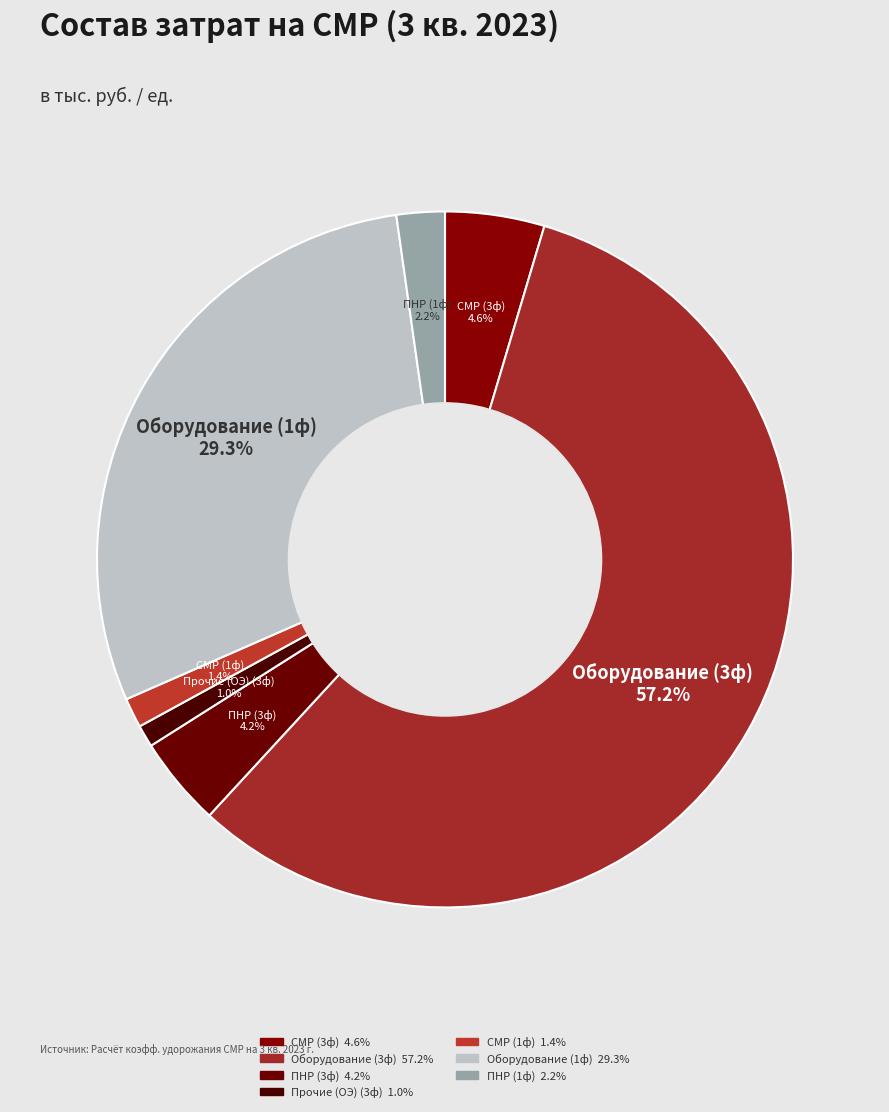

What percentage do СМР (1ф) and Прочие (ОЭ) (3ф) together represent?

2.4%